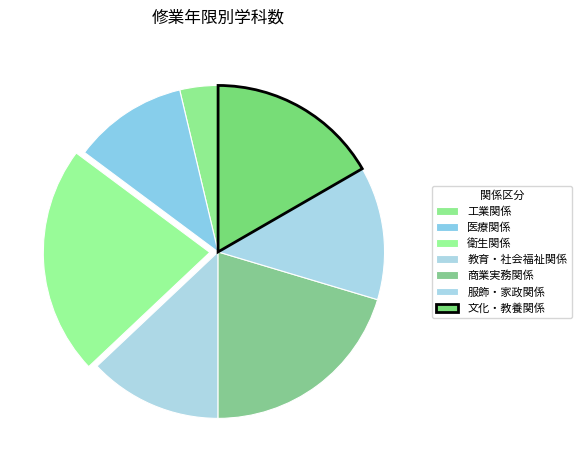

What is the largest slice in the pie chart?

衛生関係